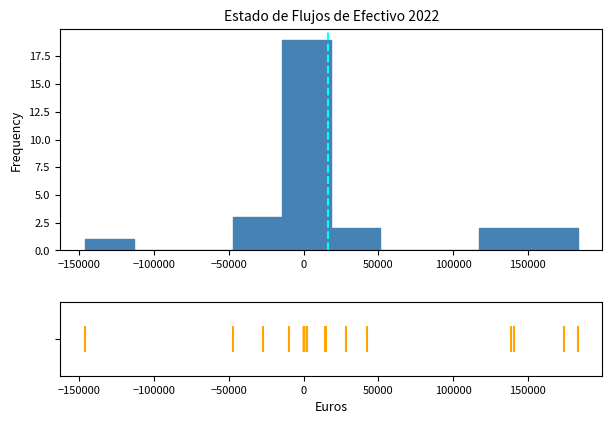

Reading left to right, transcribe this chart: for each bar, give the range it covers on the x-axis and its height. Neither the bar edges nor the heights are printed on the chart, so give them approximately, as read against the axes.

-145000 to -115000: 1
-115000 to -80000: 0
-80000 to -50000: 0
-50000 to -15000: 3
-15000 to 20000: 19
20000 to 50000: 2
50000 to 85000: 0
85000 to 115000: 0
115000 to 150000: 2
150000 to 185000: 2